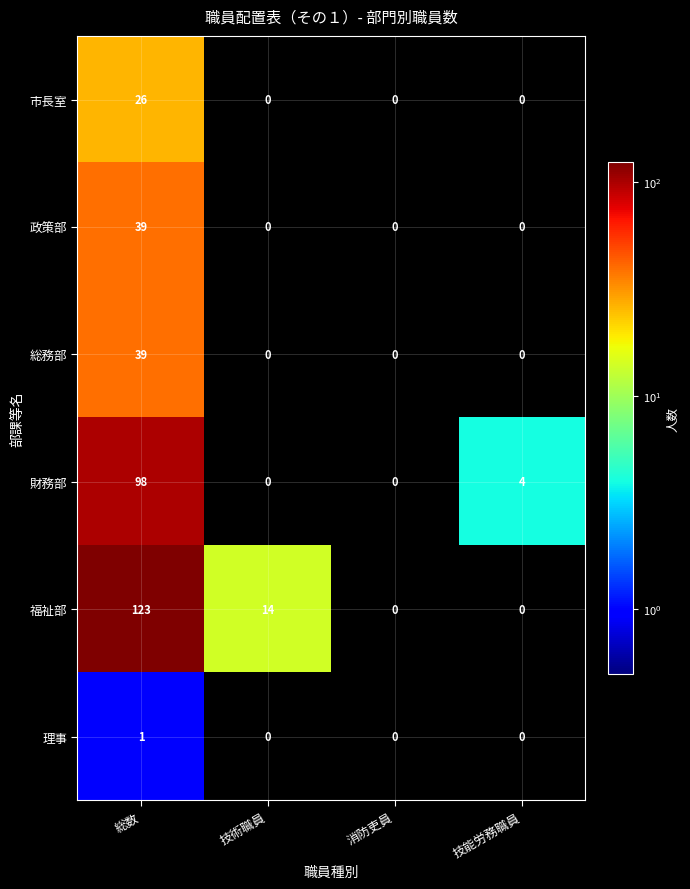

Where is 財務部 nearest to the value 49?

技能労務職員